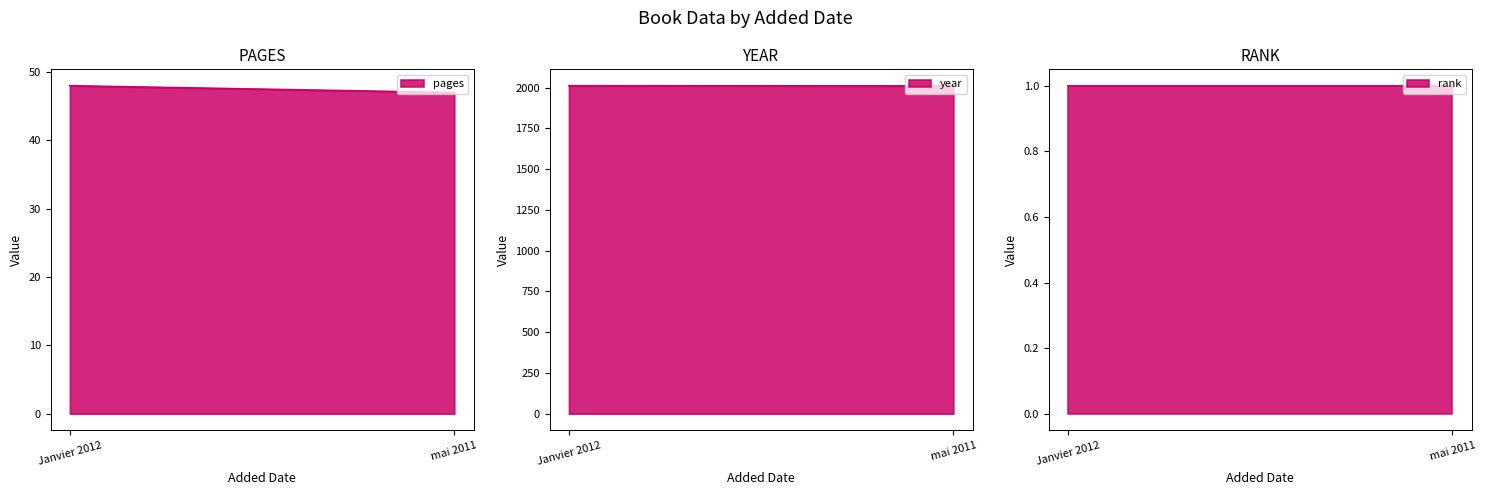

What is the spread (max minus min) of values at Janvier 2012?

2011